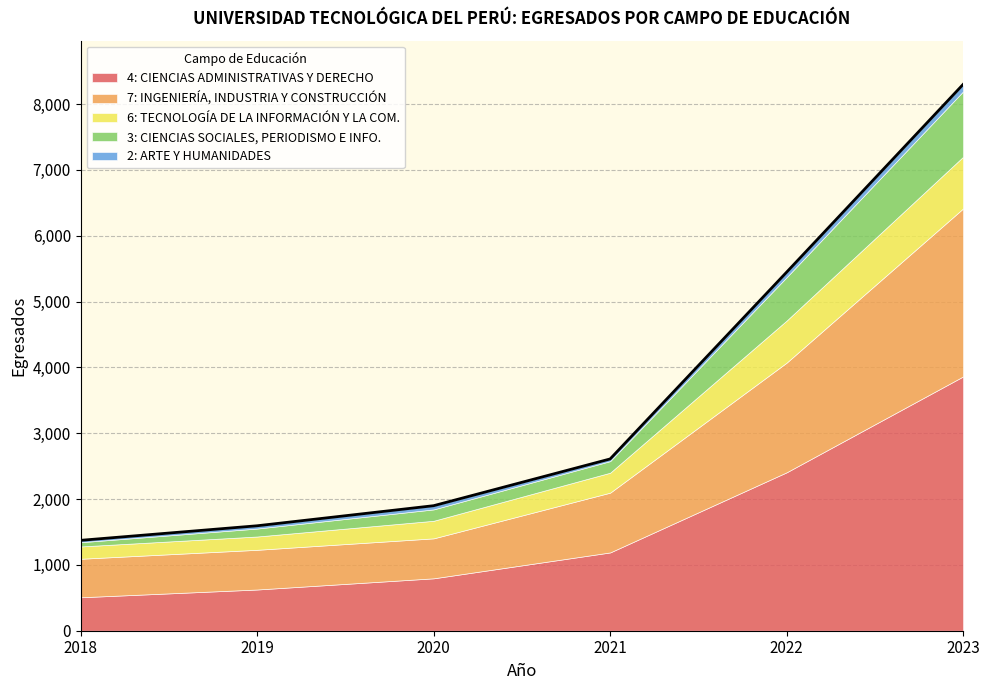

True or false: 2: ARTE Y HUMANIDADES and 7: INGENIERÍA, INDUSTRIA Y CONSTRUCCIÓN intersect in this chart.

False